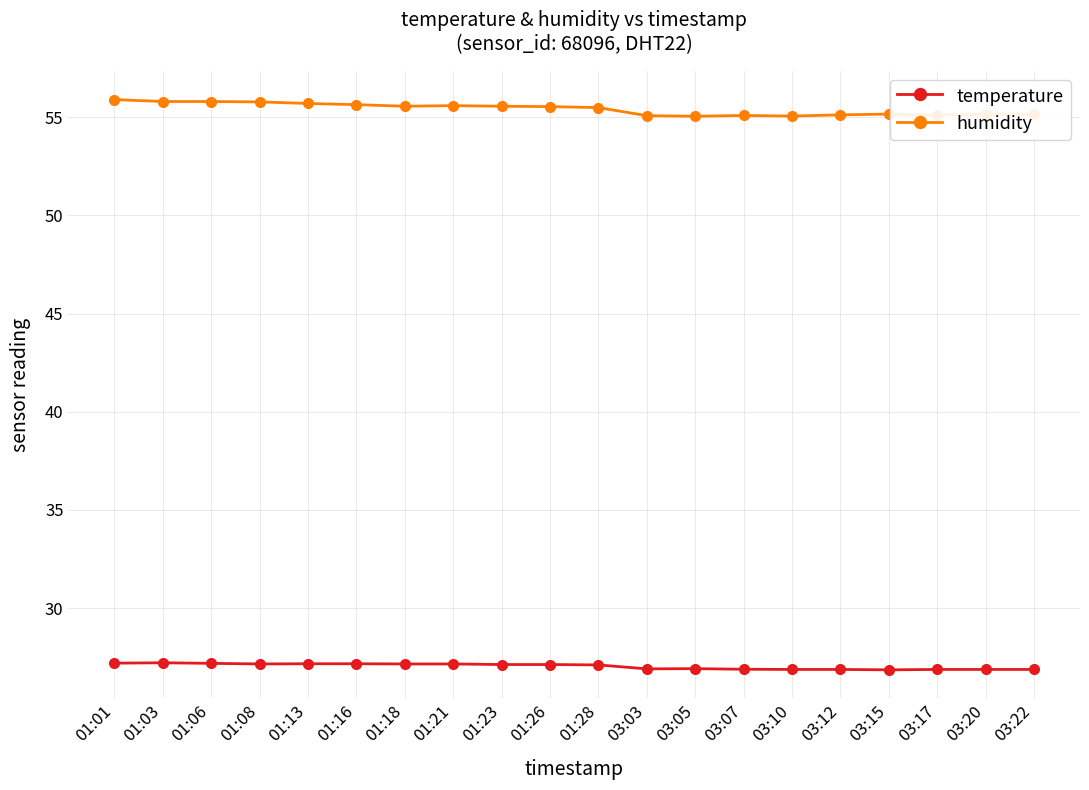

Is it true that humidity equals 86.7 at 03:22?

False